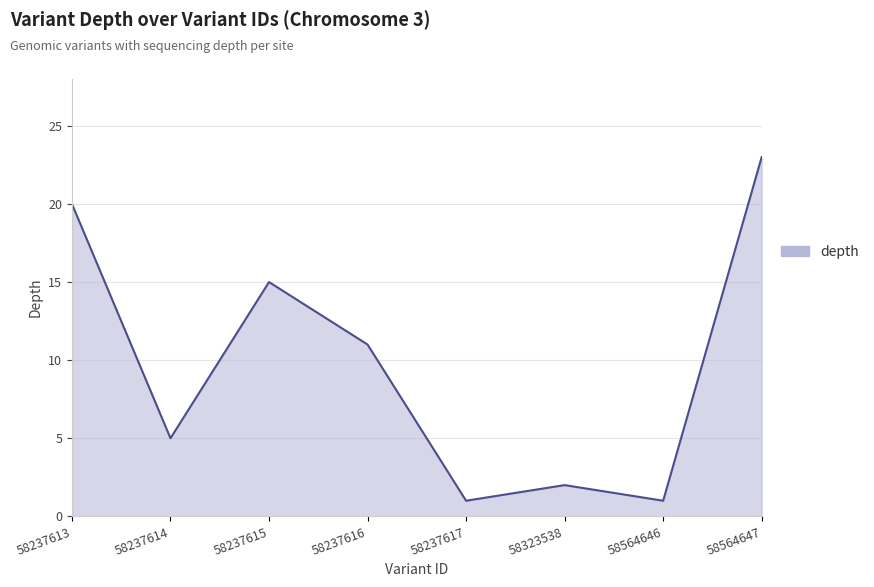

What is the change in value from 58237613 to 58564647?

+3